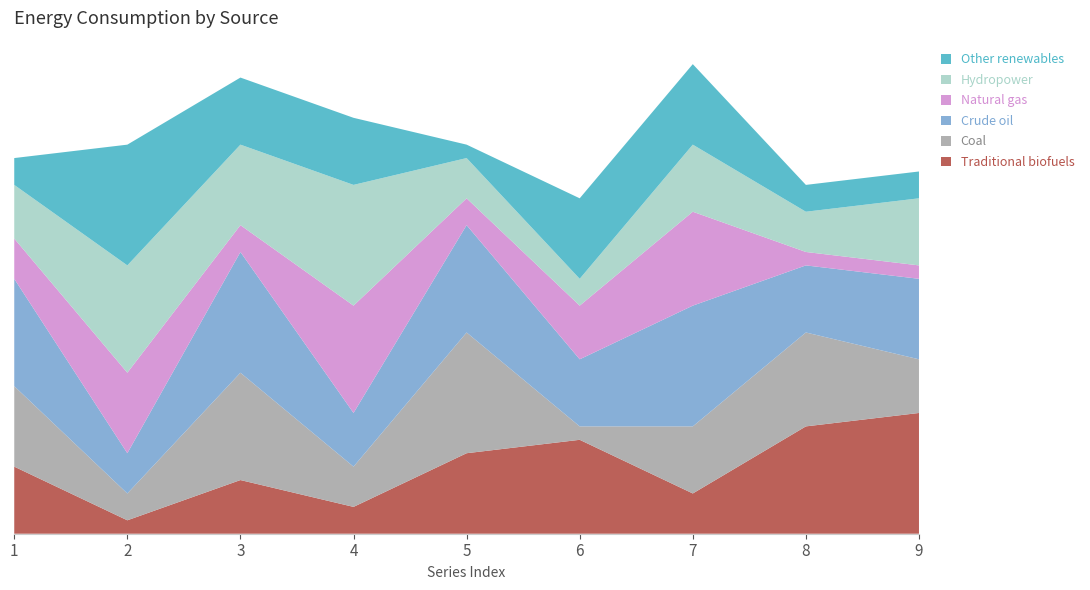

Reading left to right, extract all data points from this chart.

Traditional biofuels: 5	1	4	2	6	7	3	8	9
Coal: 6	2	8	3	9	1	5	7	4
Crude oil: 8	3	9	4	8	5	9	5	6
Natural gas: 3	6	2	8	2	4	7	1	1
Hydropower: 4	8	6	9	3	2	5	3	5
Other renewables: 2	9	5	5	1	6	6	2	2